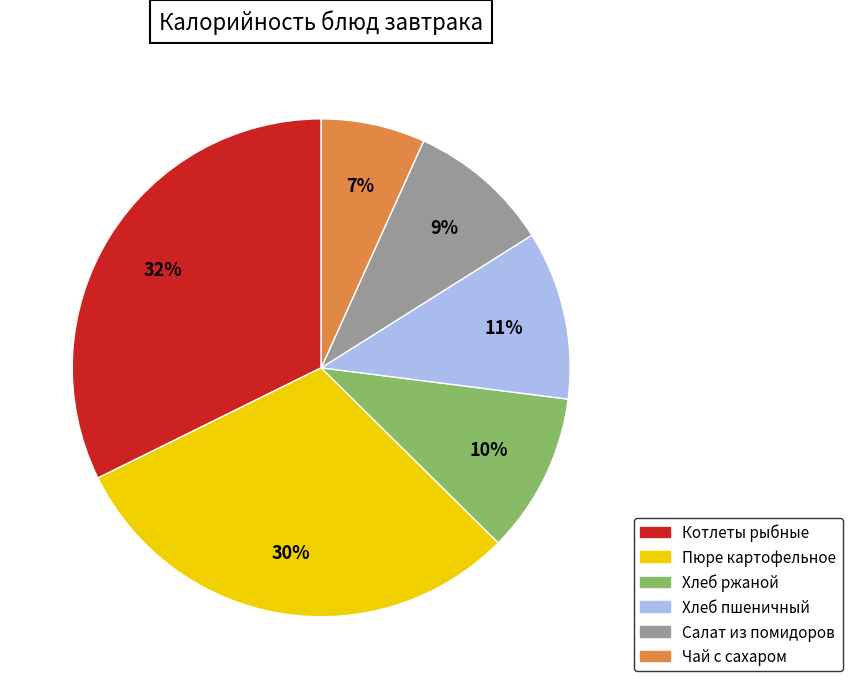

Does any single category account for the majority?

No